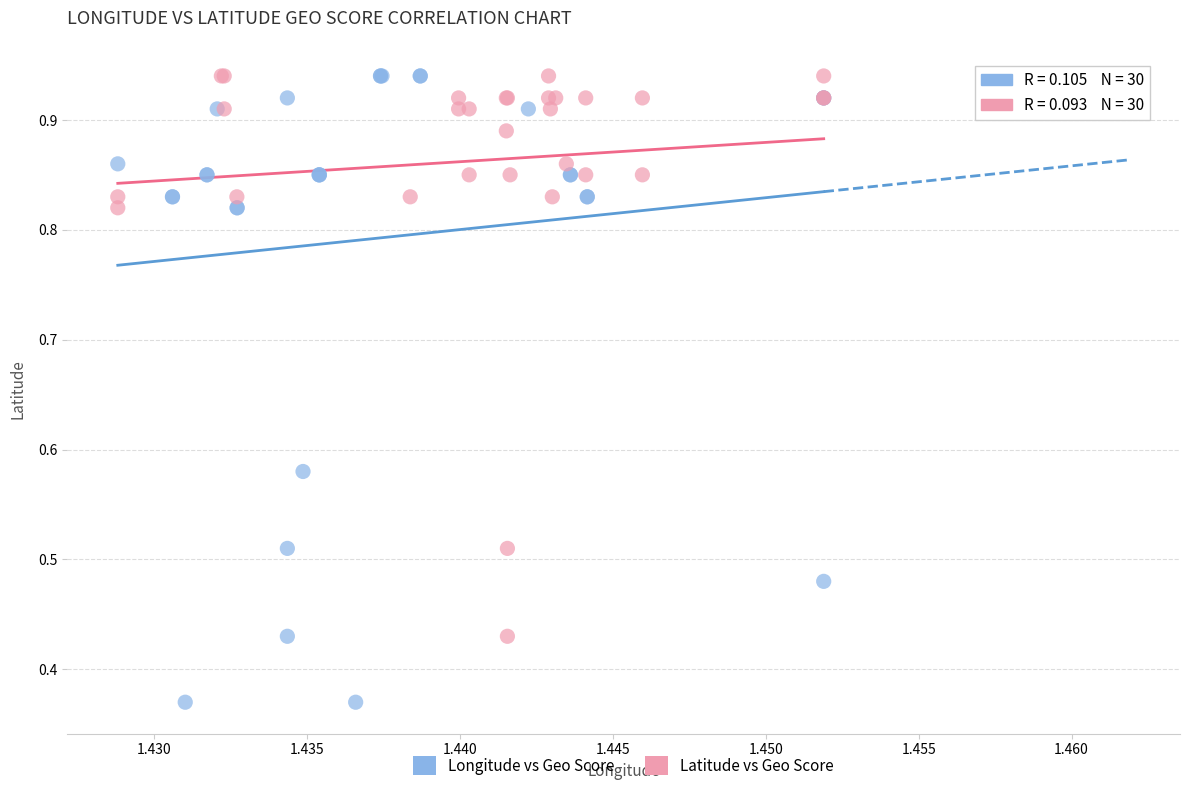

Which series contains the lowest Y value?

Longitude vs Geo Score